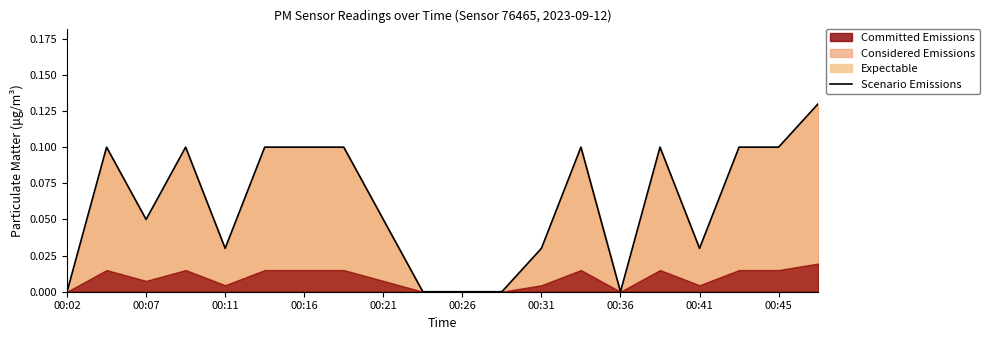

How many points are higher than both their immediate neighbors (excluding endpoints)?

4